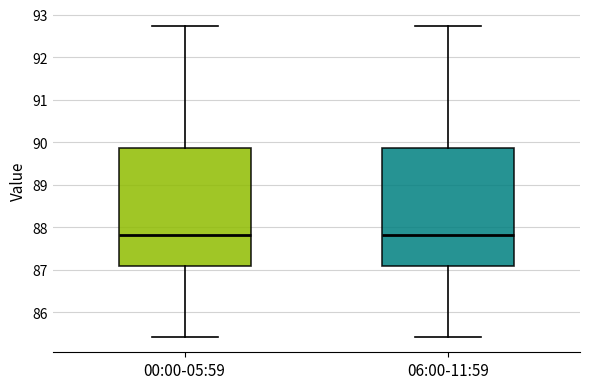

Where is the lower edge of the box for 00:00-05:59 on the y-axis? The values are not printed on the chart, so give them approximately, as read against the axis.

87.1